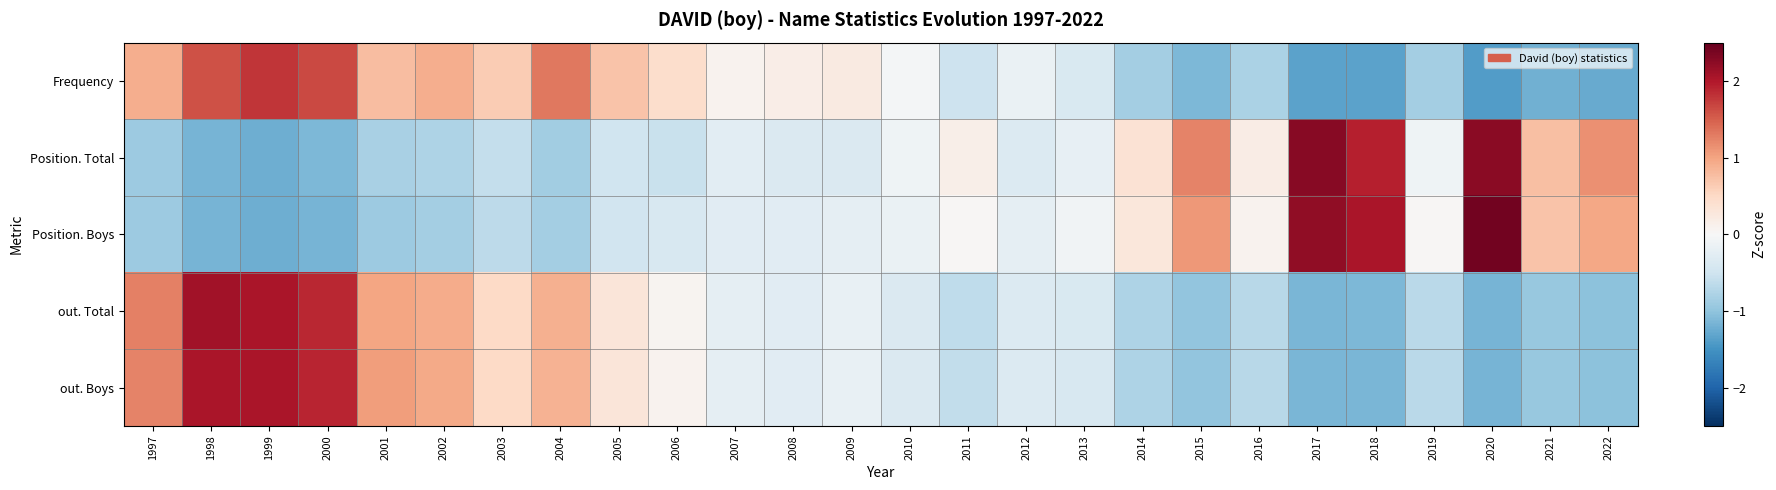

At 1999, list the series in order from largest to smallest.

out. Total, out. Boys, Frequency, Position. Boys, Position. Total